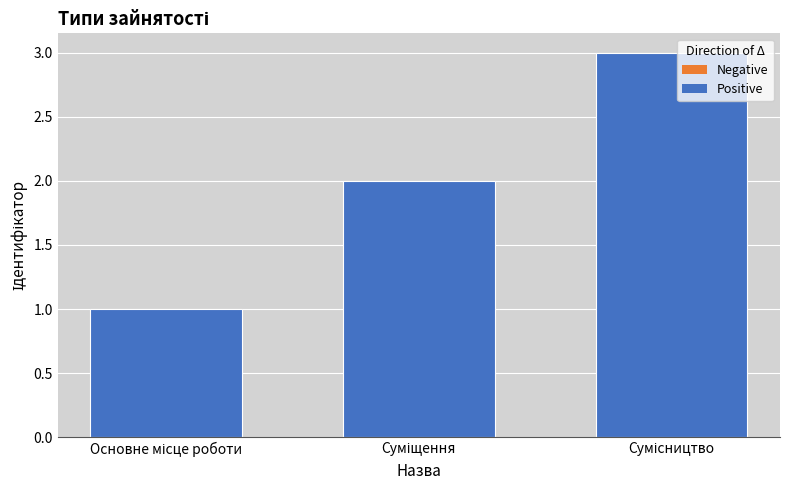

What is the maximum value shown in the chart?

3